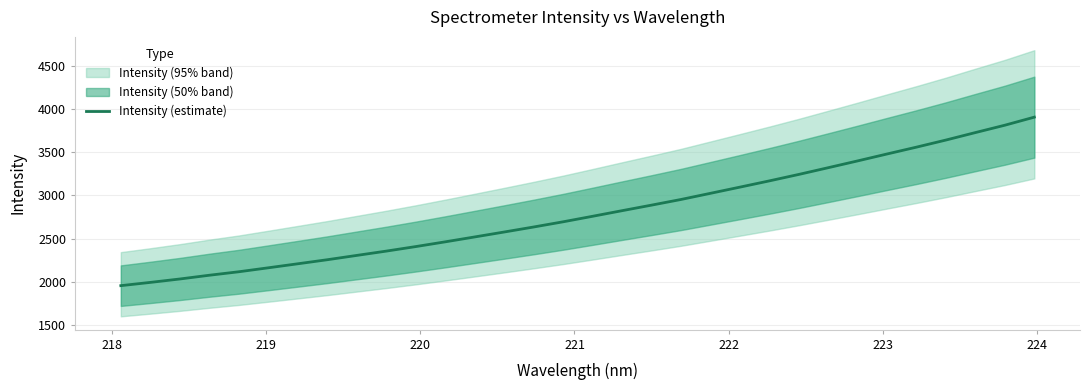

How many data points are above 2758?

16